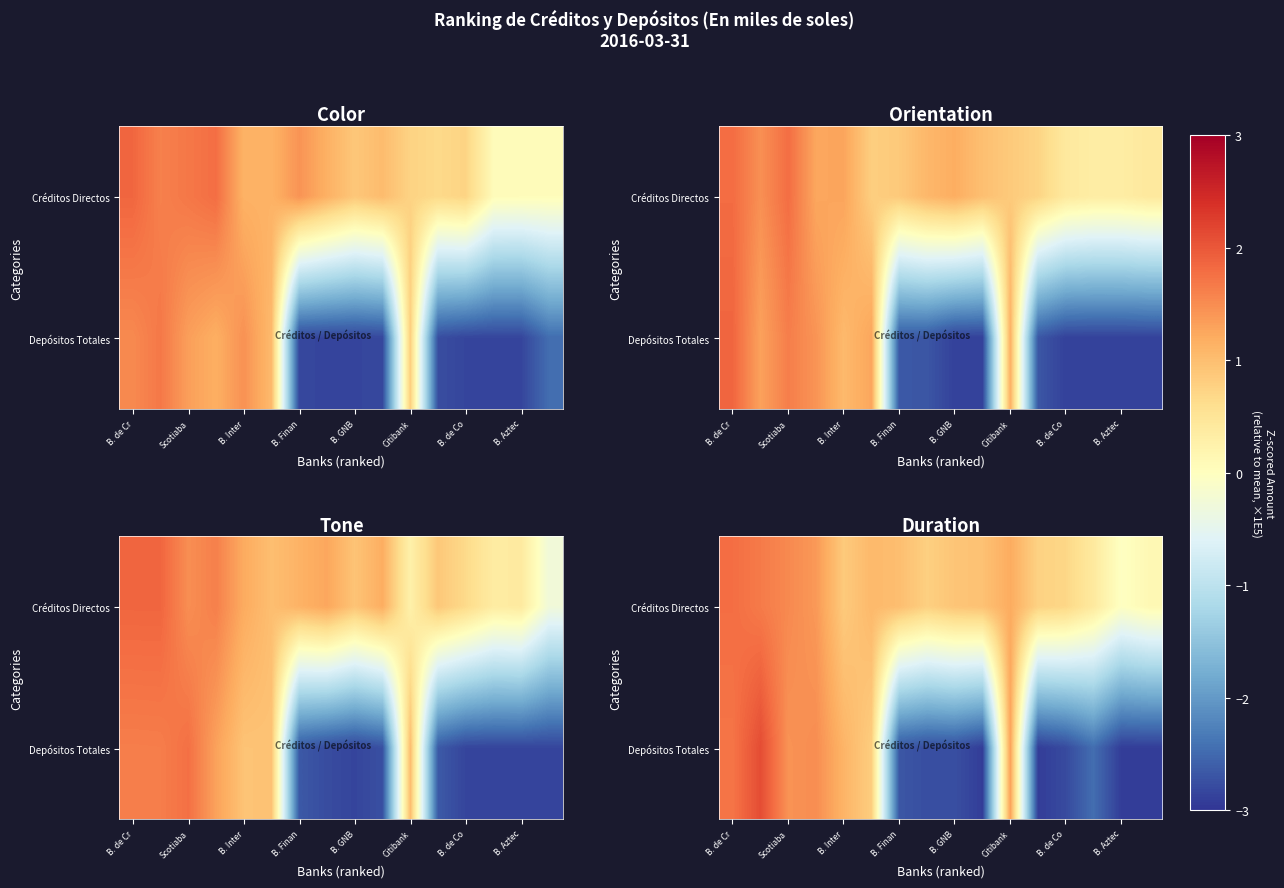

Rank the series by their maximum value, from highest to lowest.

Depósitos Totales, Créditos Directos